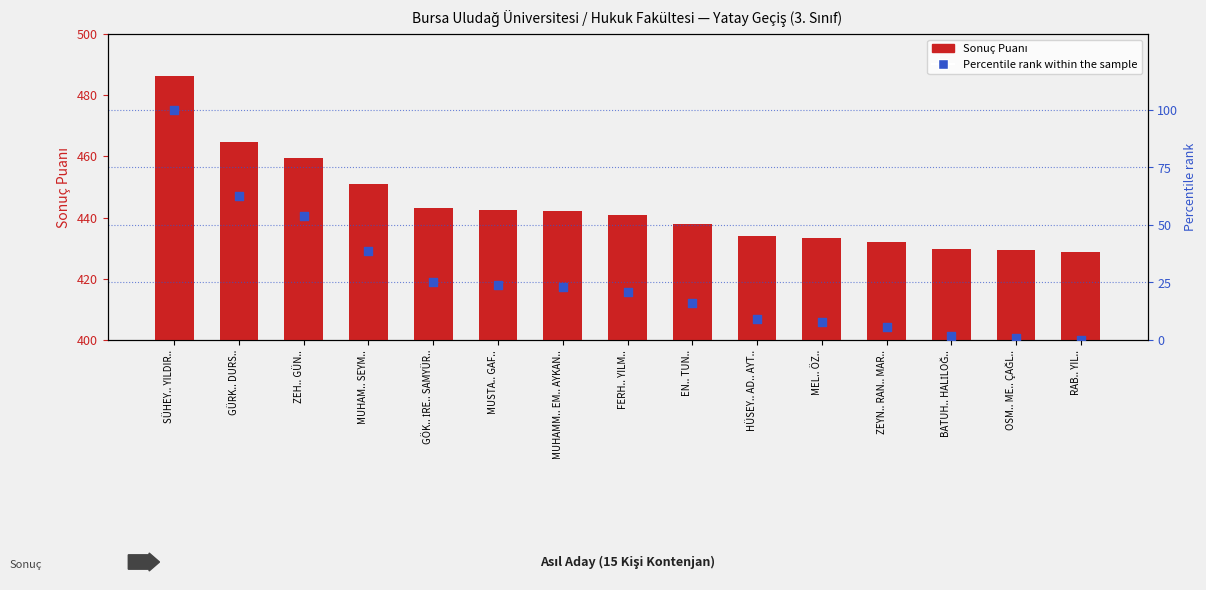

Which series has the largest Y range (max minus min)?

Percentile rank within the sample